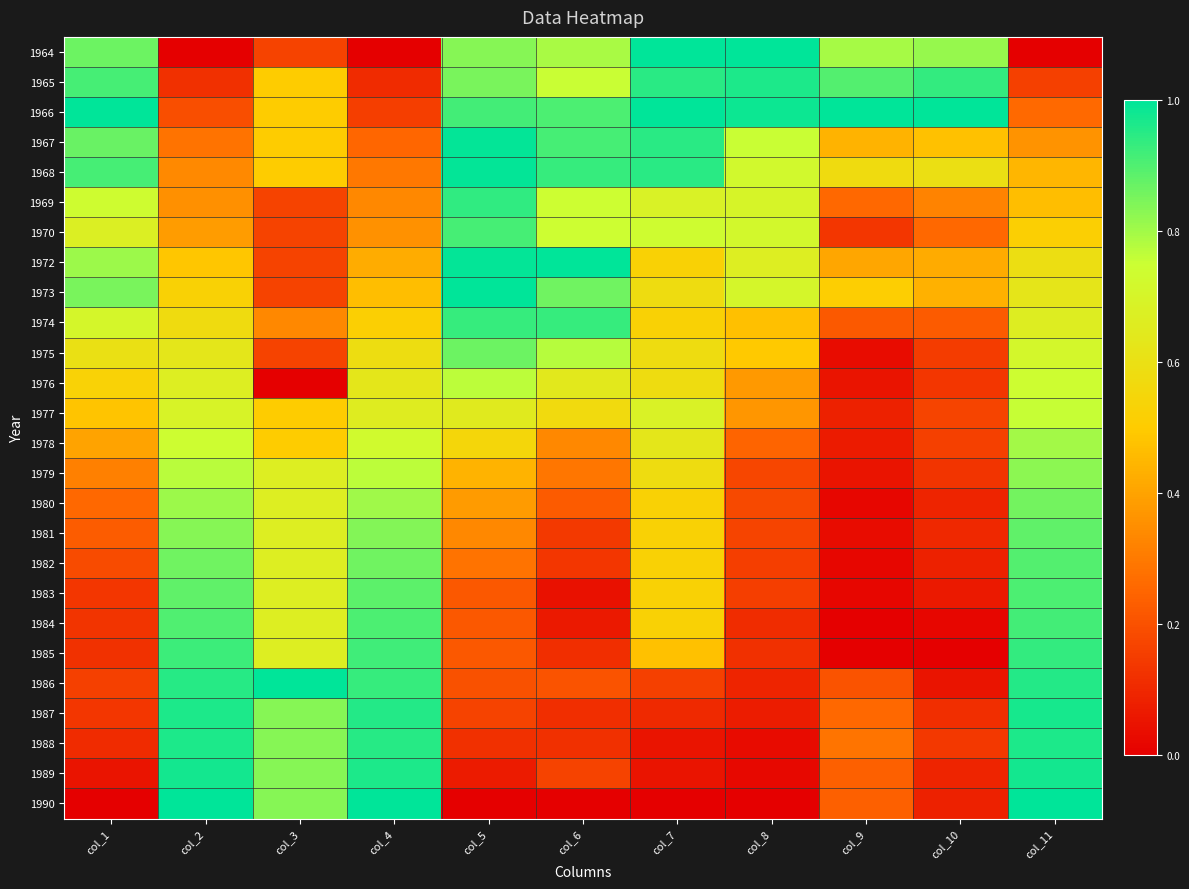

At col_5, list the series in order from largest to smallest.

1973, 1967, 1968, 1972, 1969, 1974, 1966, 1970, 1975, 1965, 1964, 1976, 1977, 1978, 1979, 1980, 1981, 1982, 1983, 1984, 1985, 1986, 1987, 1988, 1989, 1990